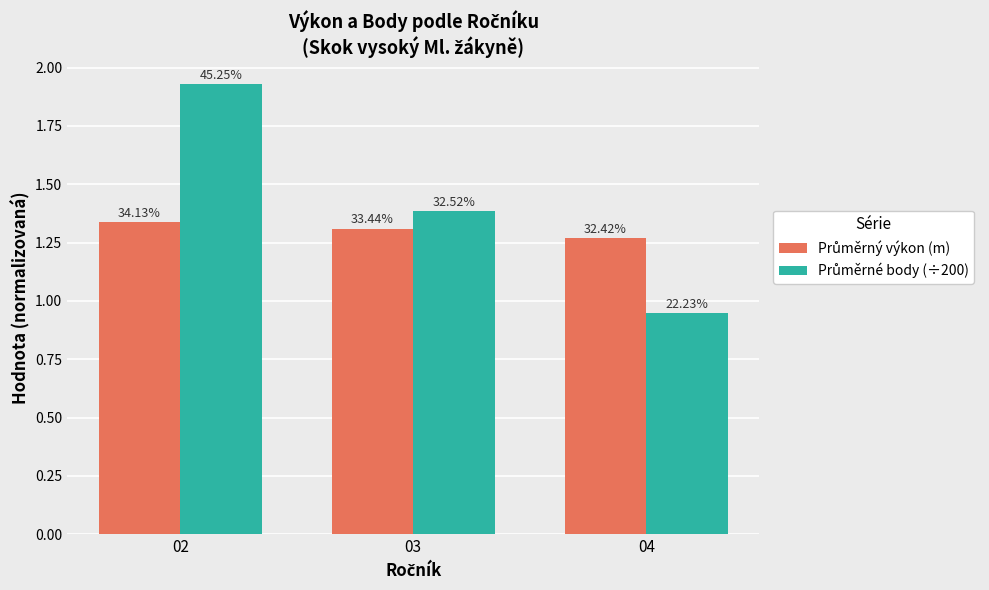

Does the chart contain stacked bars?

No